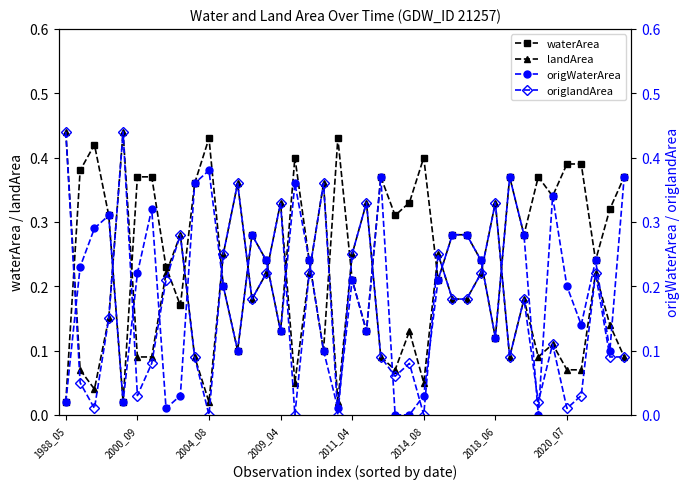

What position from the left is 38?

39